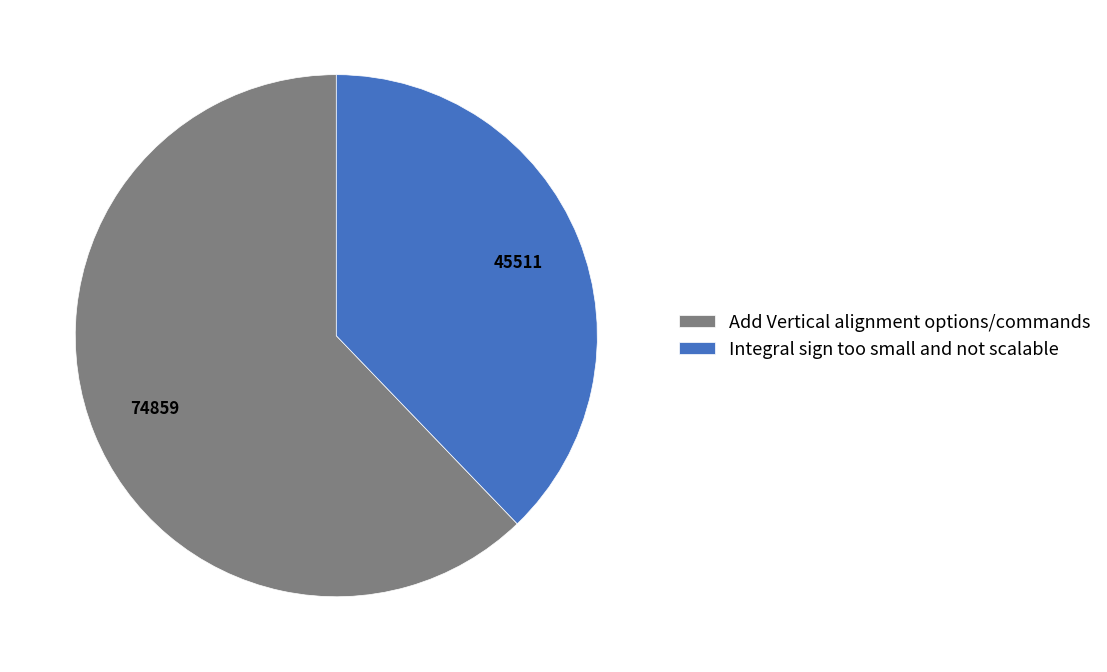

Approximately how many times larger is the value at Add Vertical alignment options/commands compared to Integral sign too small and not scalable?

1.6